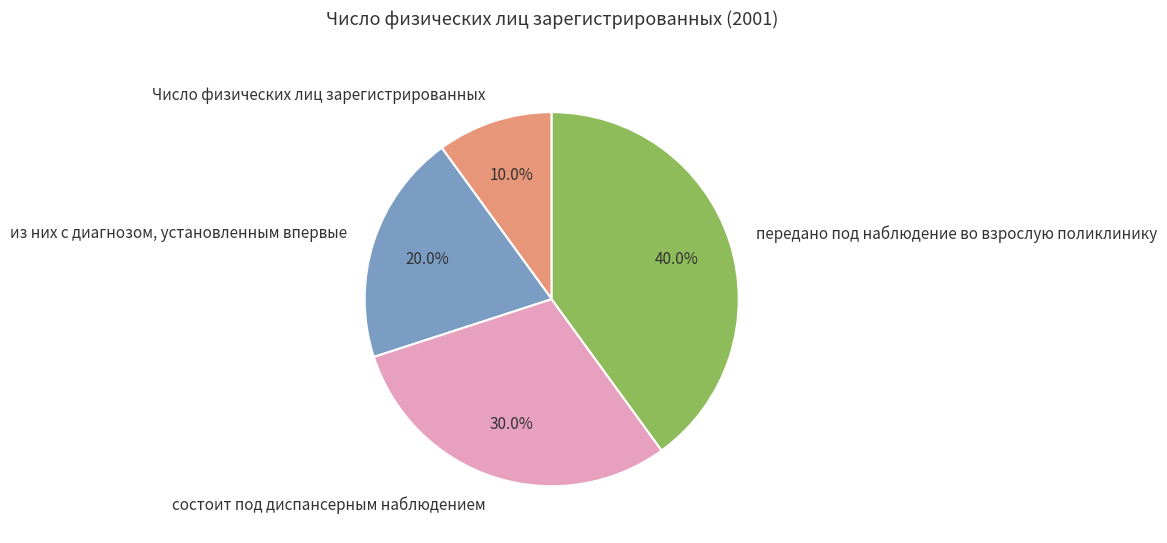

How much of the chart is everything except состоит под диспансерным наблюдением?

70.0%